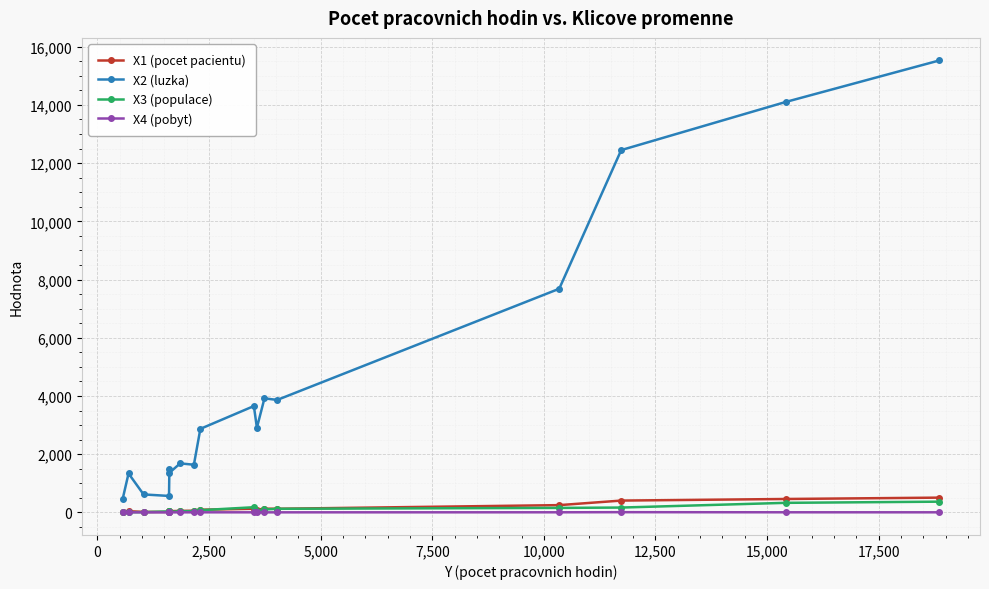

What is the value of the X3 (populace) point at the 4th from the left?

36.4